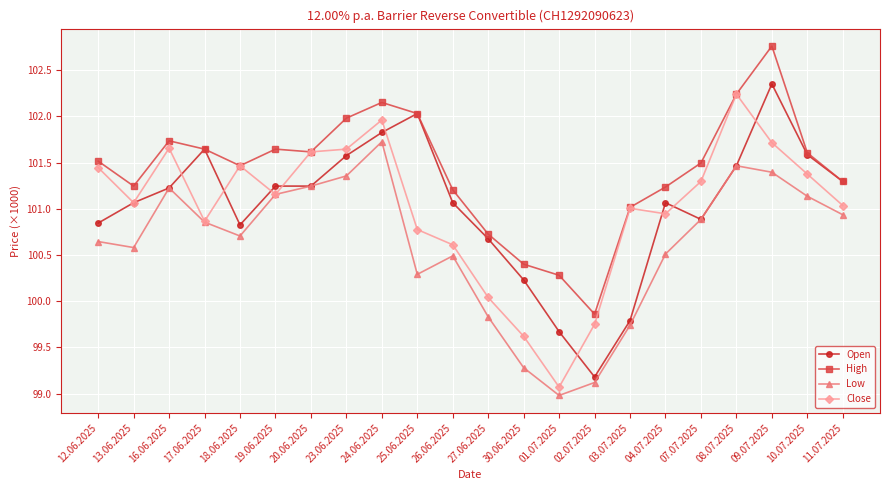

Does the chart have visible grid lines?

Yes